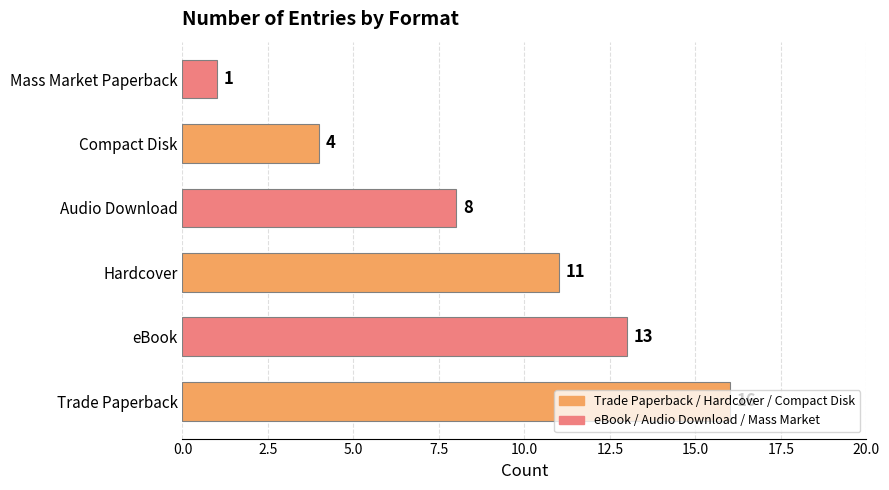

Is it true that the value at Trade Paperback is 16?

True